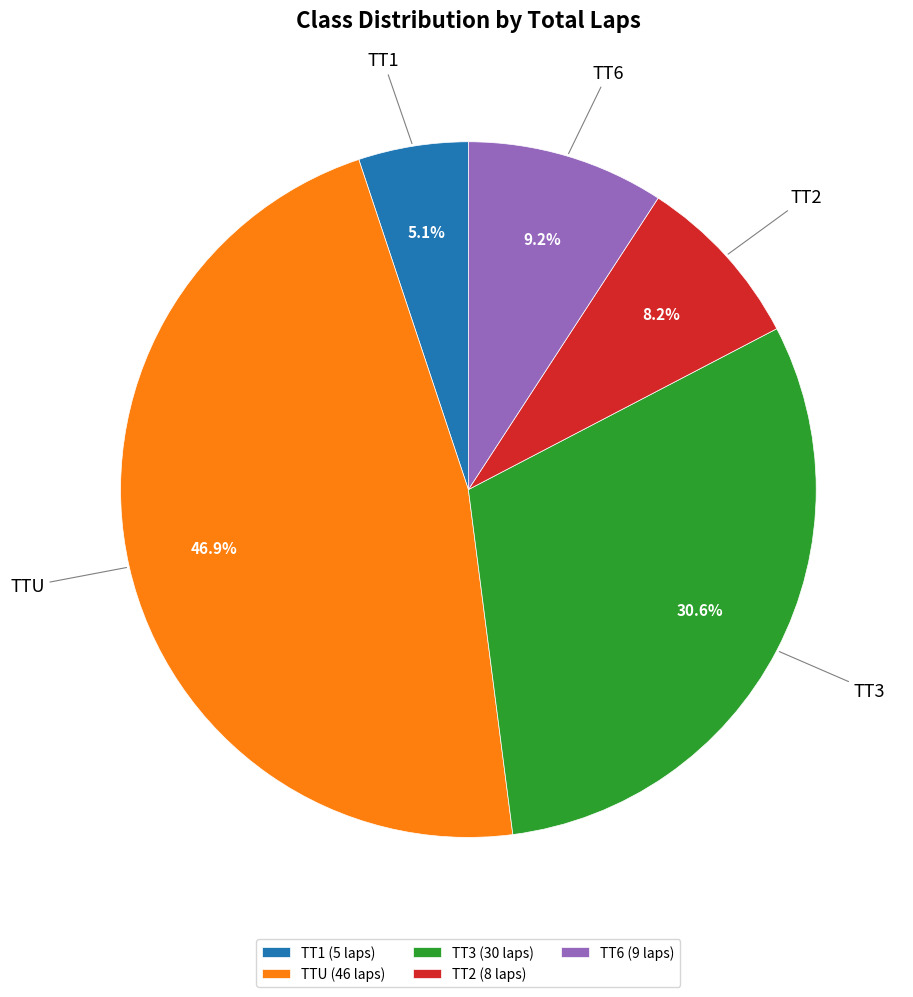

Approximately how many times larger is the value at TT6 compared to TT3?

0.3